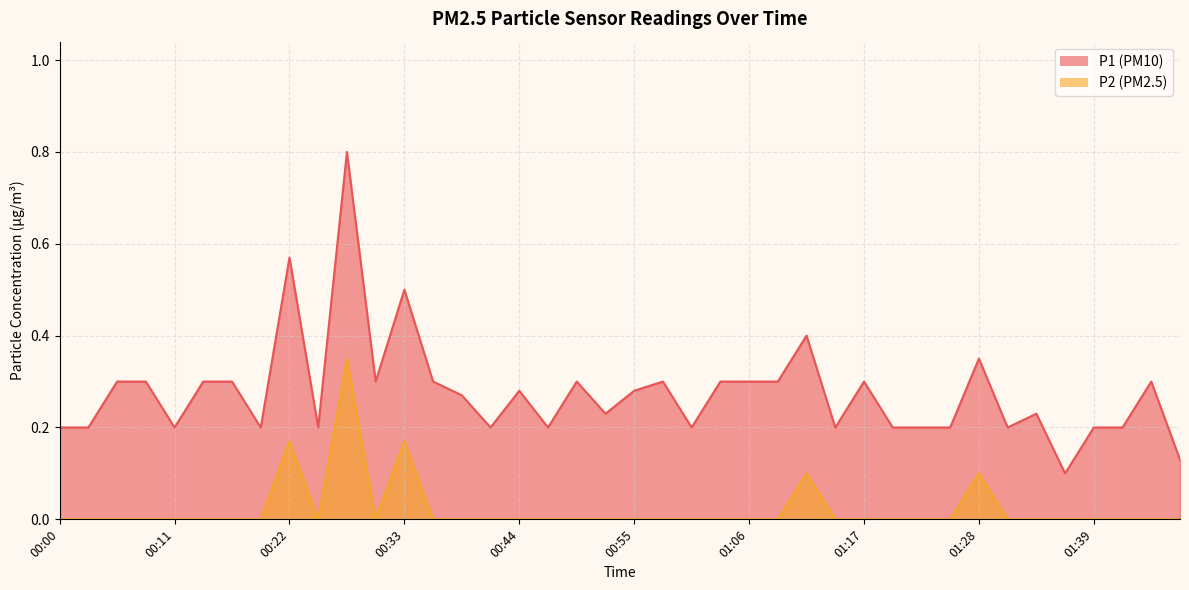

At which label is P2 closest to 0?

00:00